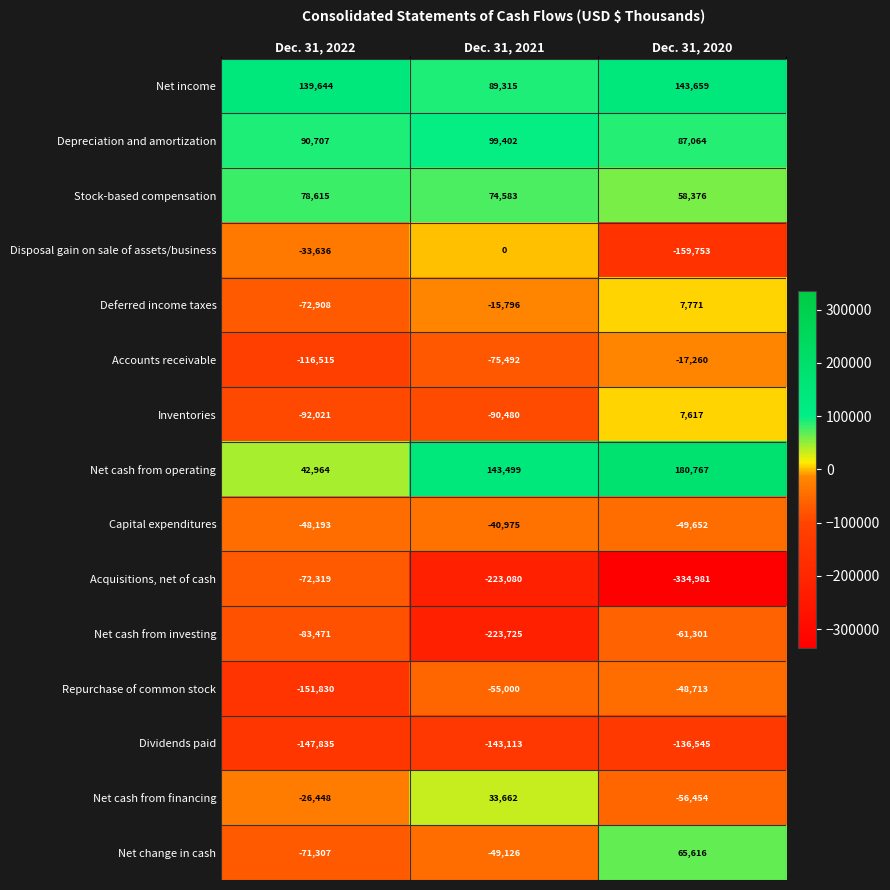

At which category is the sum across all series the highest?

Dec. 31, 2020